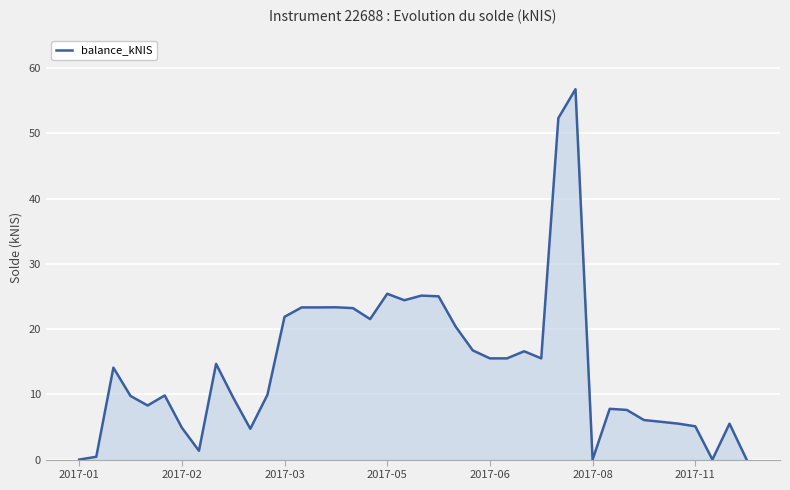

True or false: the data has more than 2 interior local peaks.

True